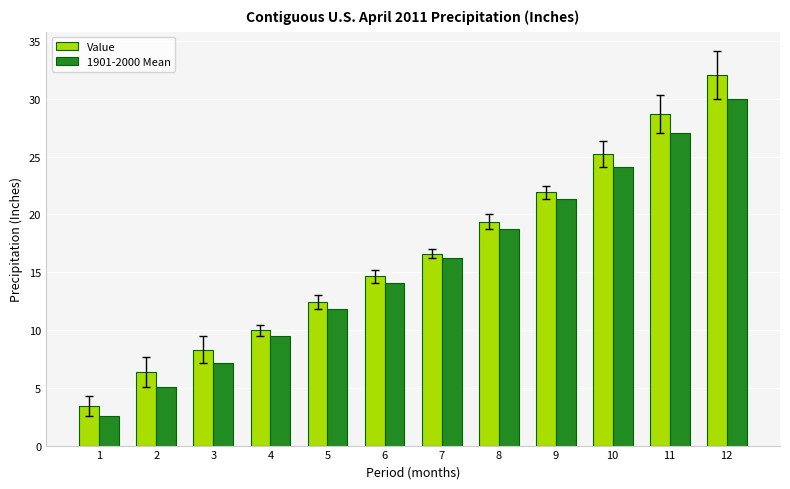

How many values in the 1901-2000 Mean series are below 16?

6